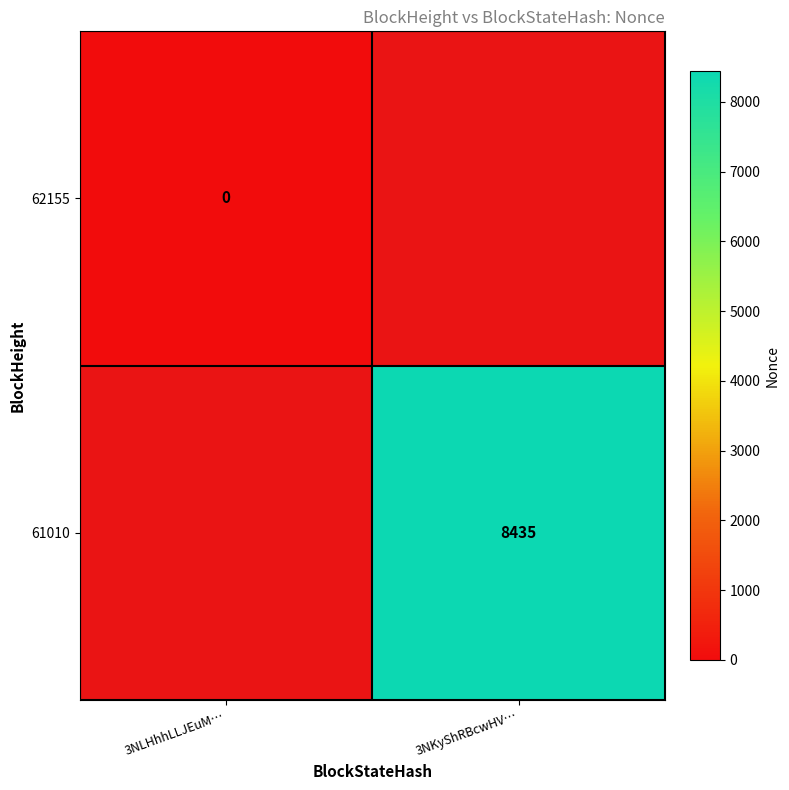

The 61010 series shows -1 at 3NLHhhLLJEuM…. True or false?

True